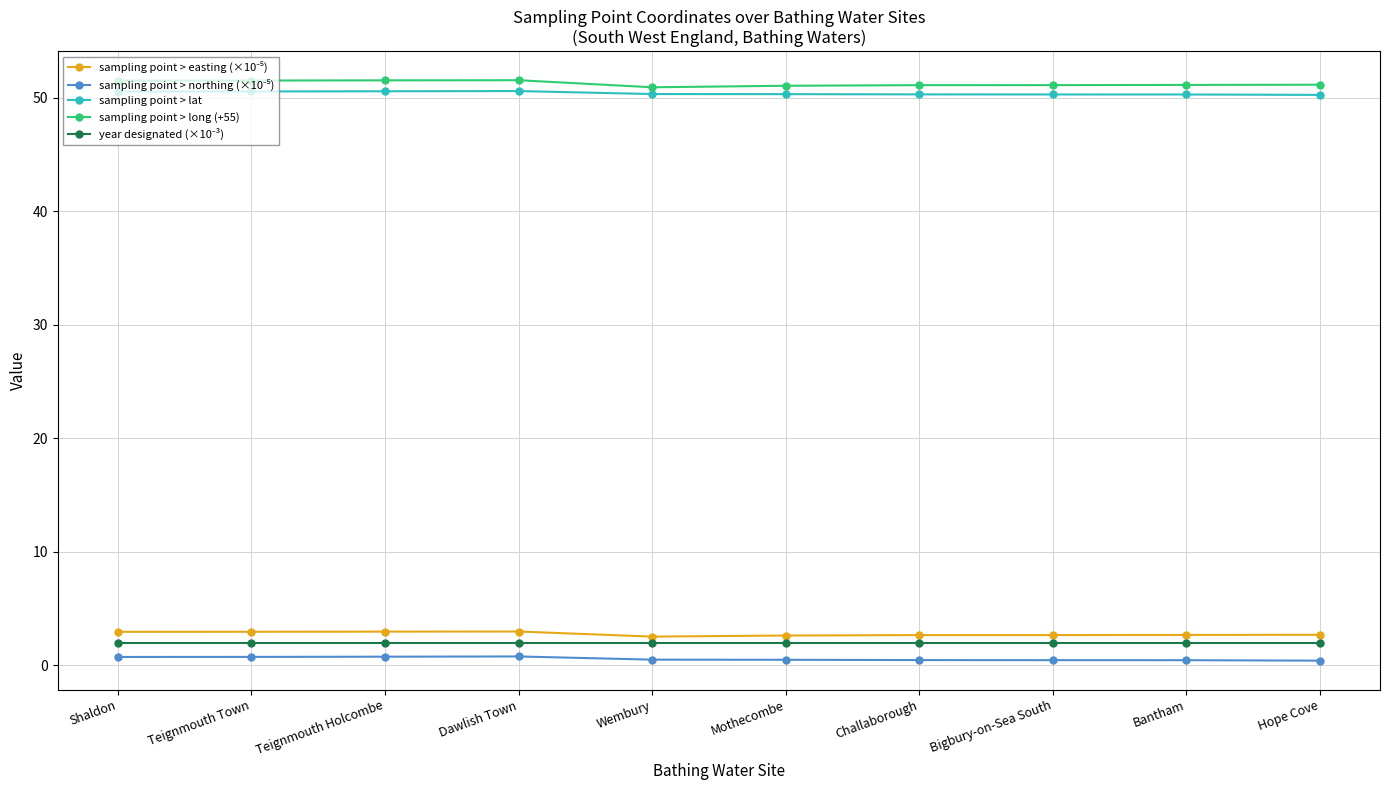

What is the label of the 2nd point from the right?

Bantham